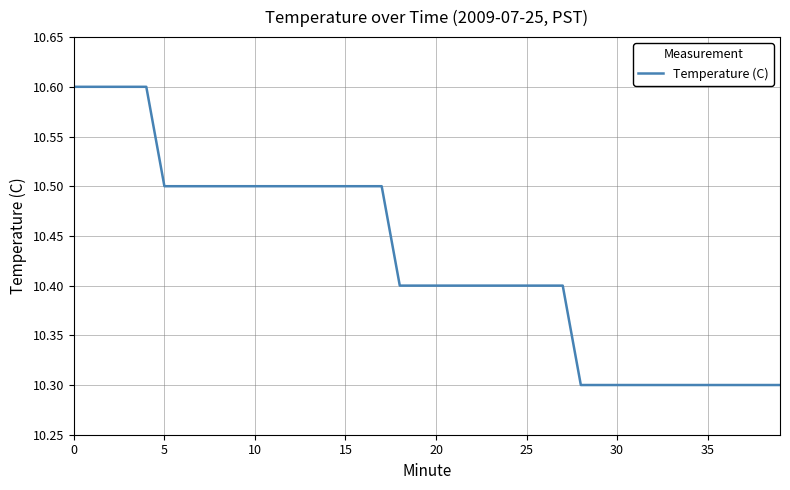

How many series are shown in this chart?

1